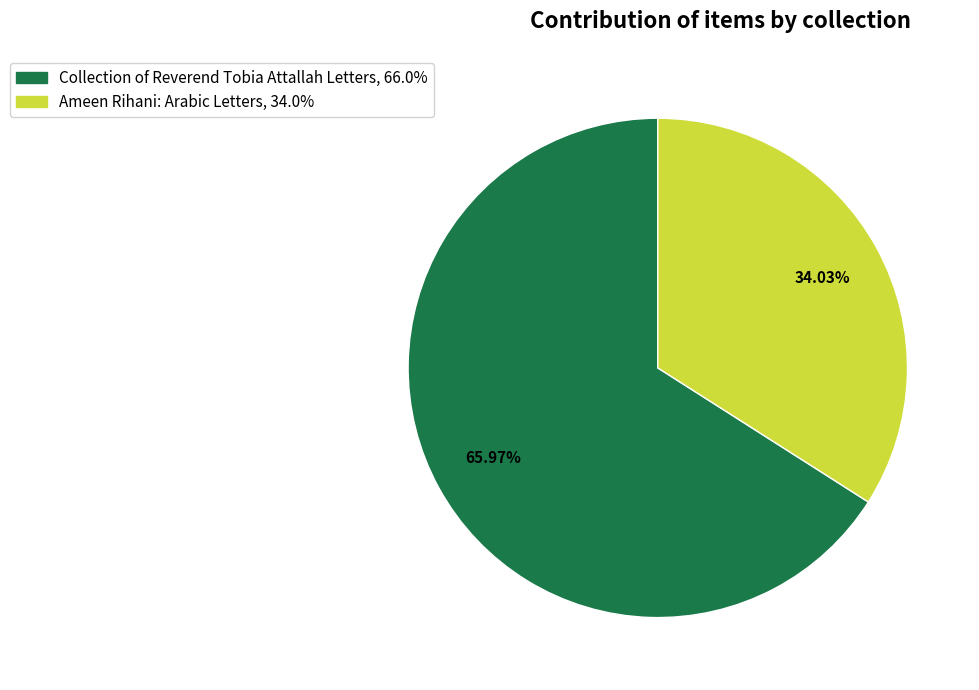

How many slices are in this pie chart?

2